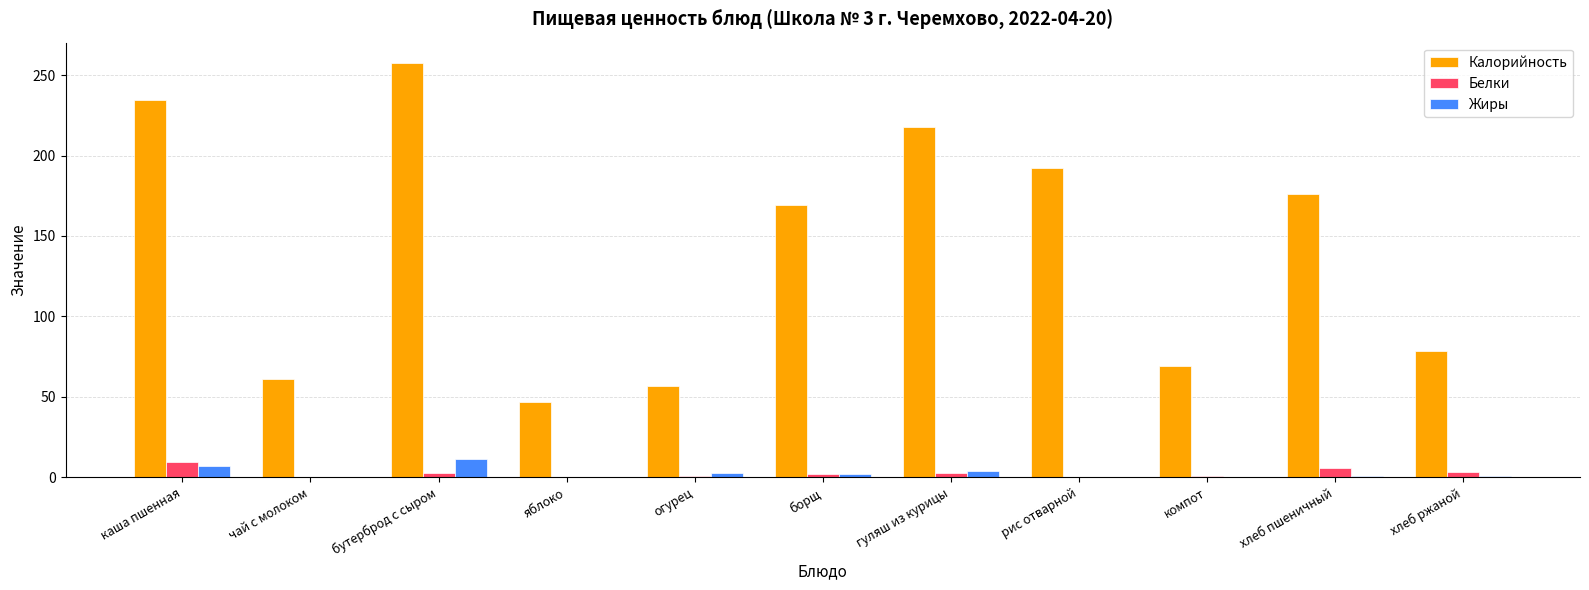

Between яблоко and борщ, which series saw the biggest shift?

Калорийность